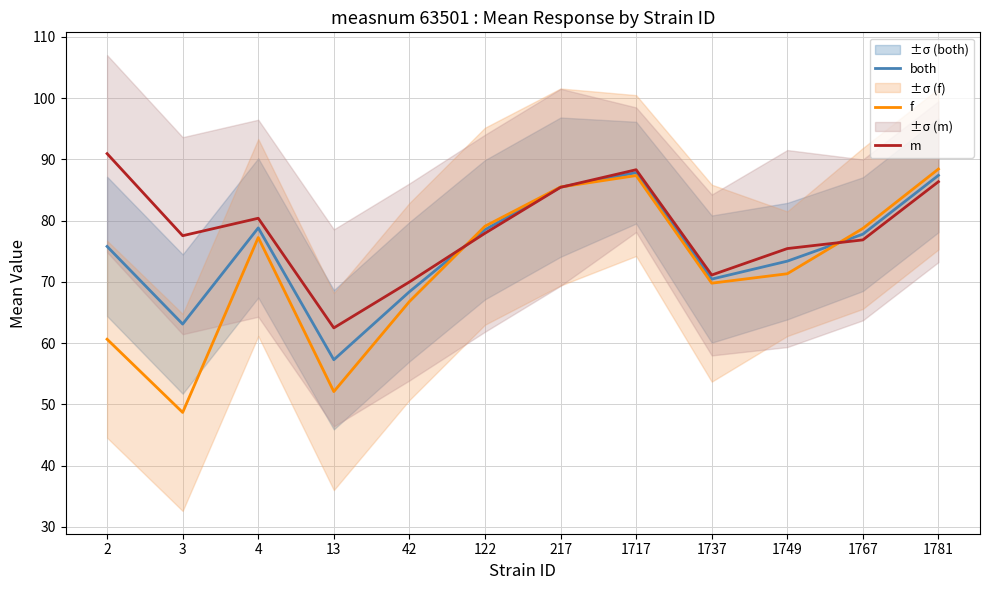

What is the difference between the maximum and minimum values in the f series?

39.7